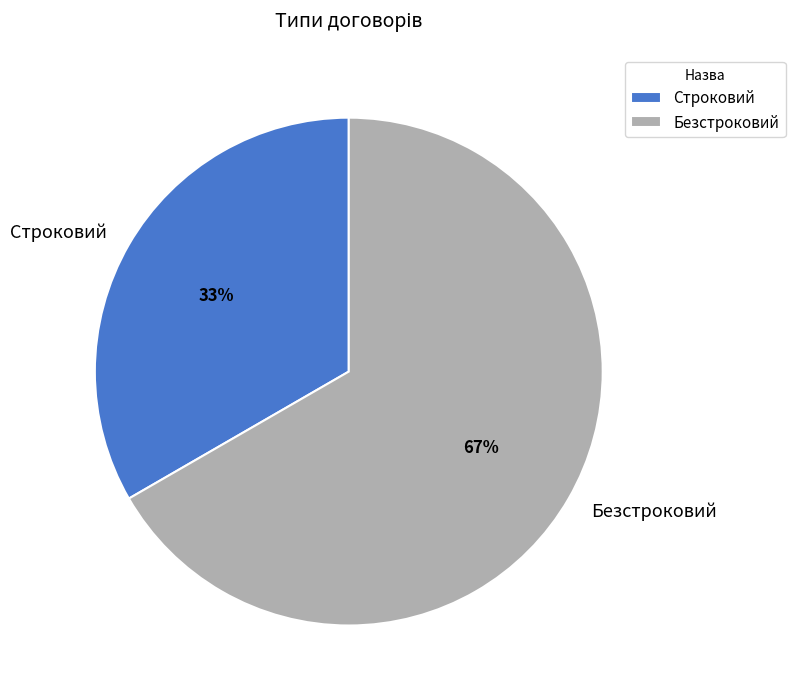

Count the number of slices in the pie.

2